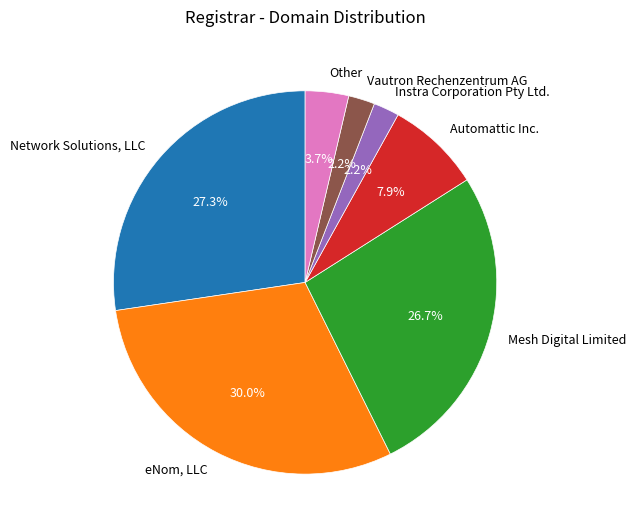

How many slices are in this pie chart?

7